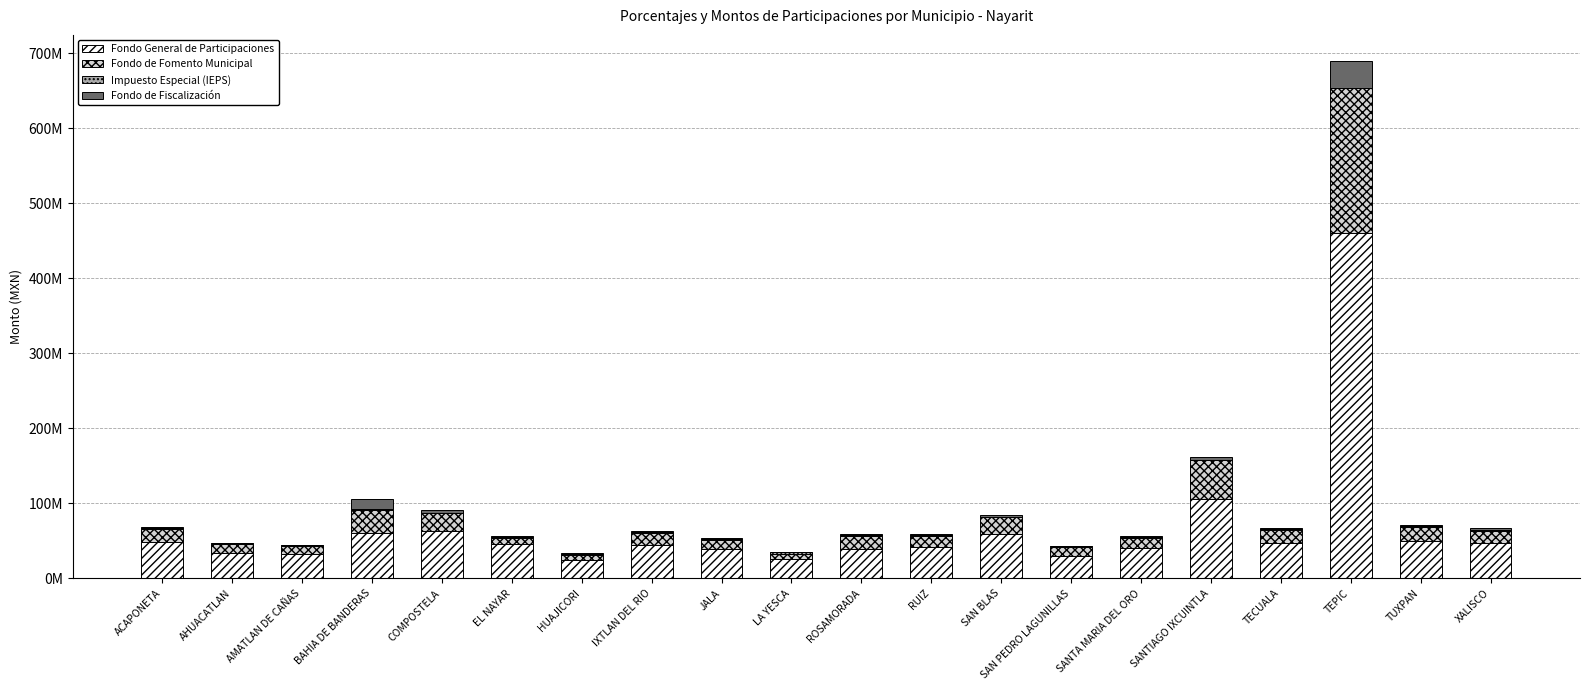

What is the difference between the second highest and second lowest values in the Fondo de Fiscalización series?

12023463.7